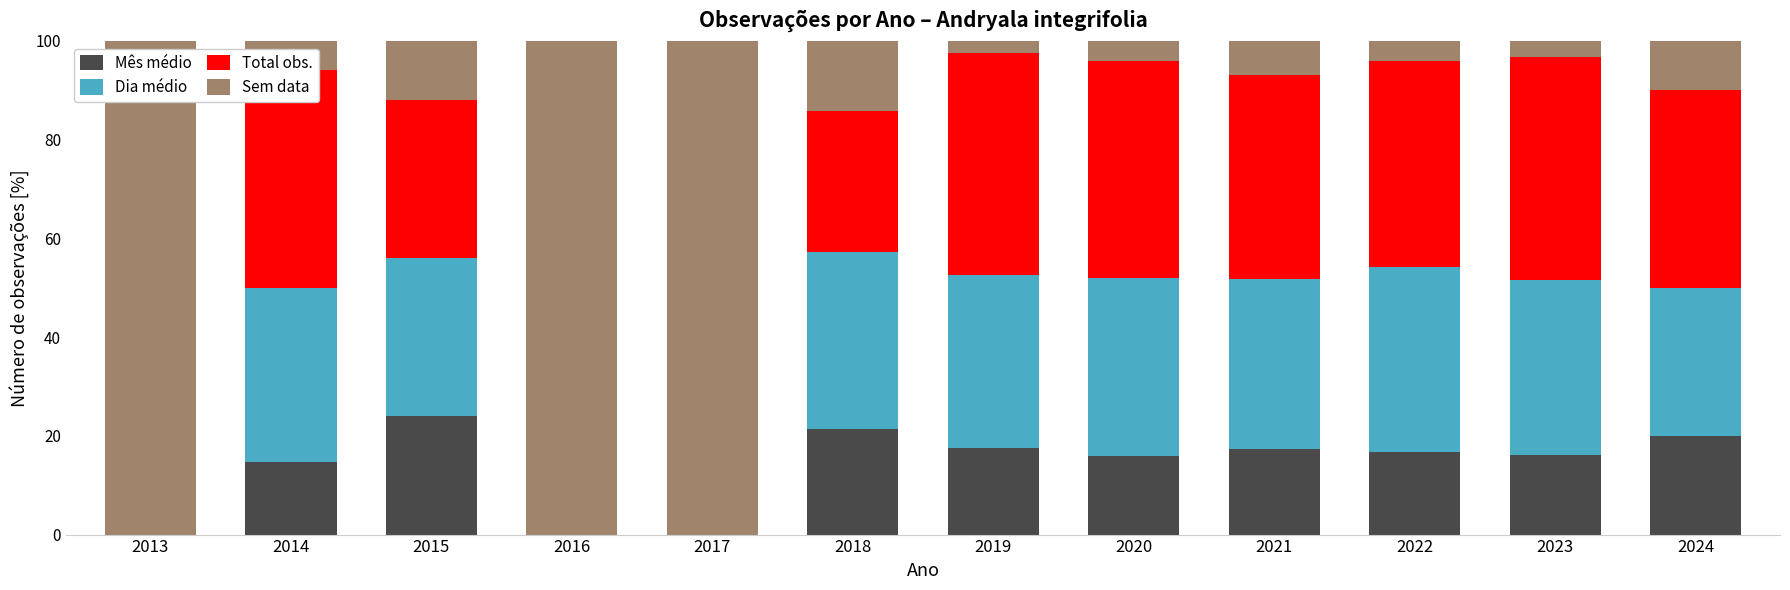

True or false: Mês médio has a value of 5.0 at 2024.

False